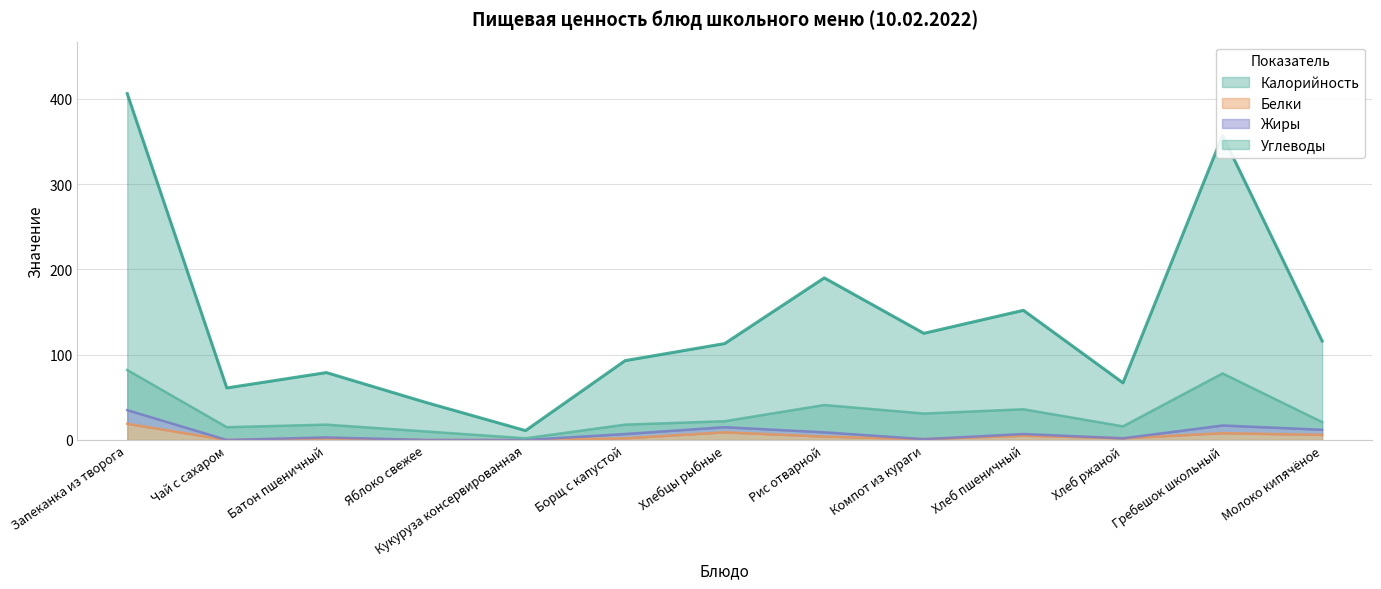

Where is Жиры nearest to the value 17?

Гребешок школьный